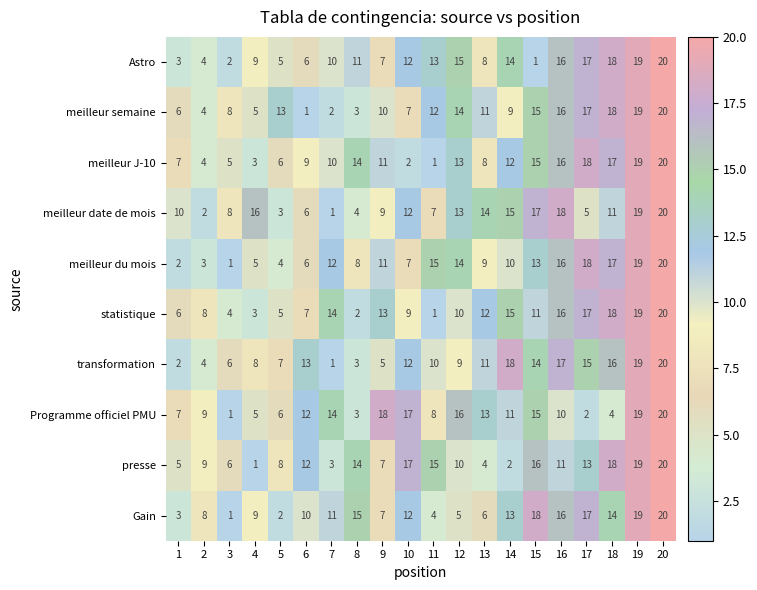

Is it true that Gain equals 6 at 13?

True